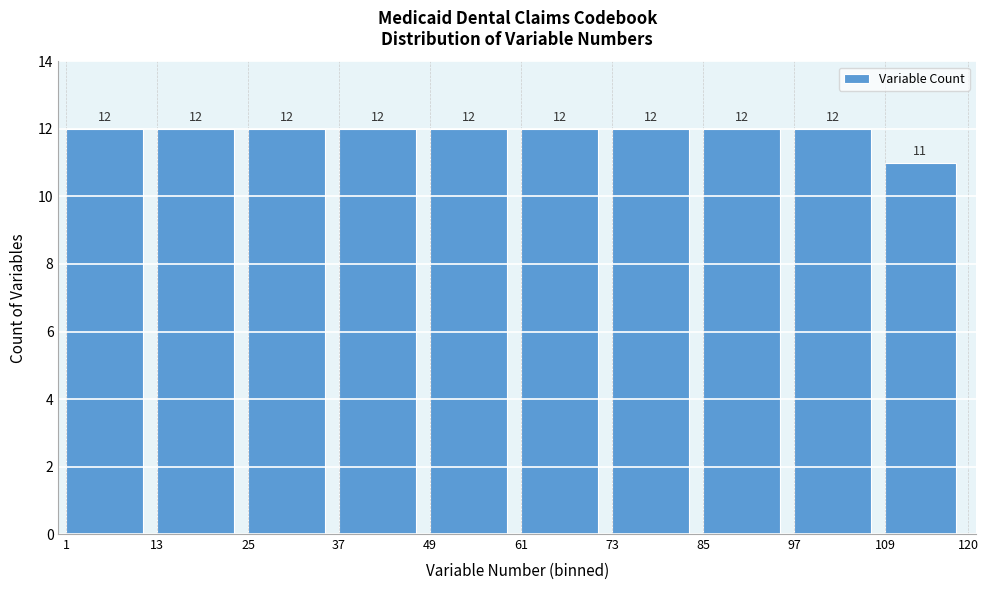

Reading left to right, transcribe this chart: for each bar, give the range it covers on the x-axis and its height.

1 to 13: 12
13 to 25: 12
25 to 37: 12
37 to 49: 12
49 to 61: 12
61 to 73: 12
73 to 85: 12
85 to 97: 12
97 to 109: 12
109 to 120: 11